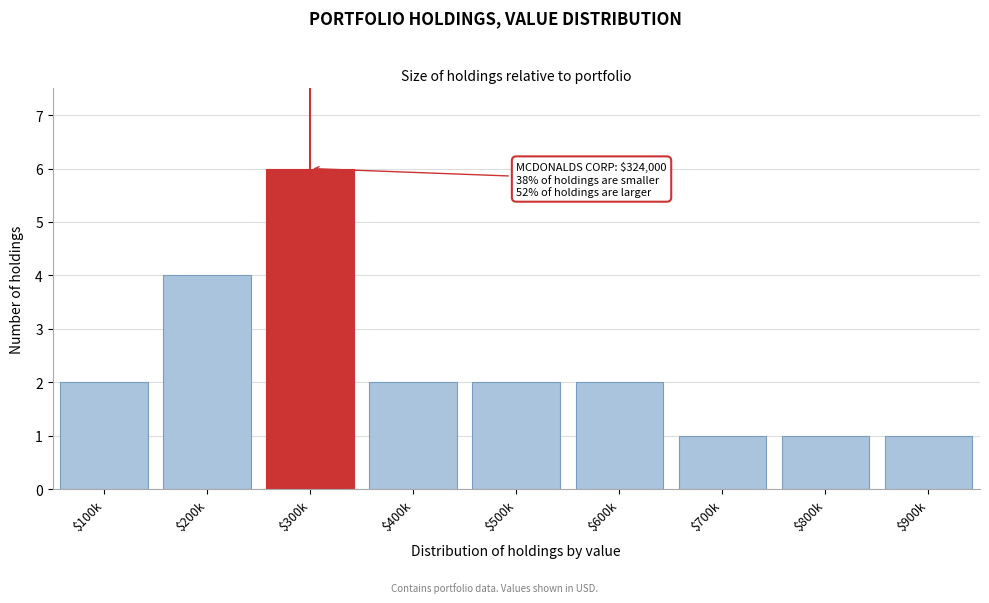

Reading left to right, what are all the values shown in this chart?

2	4	6	2	2	2	1	1	1